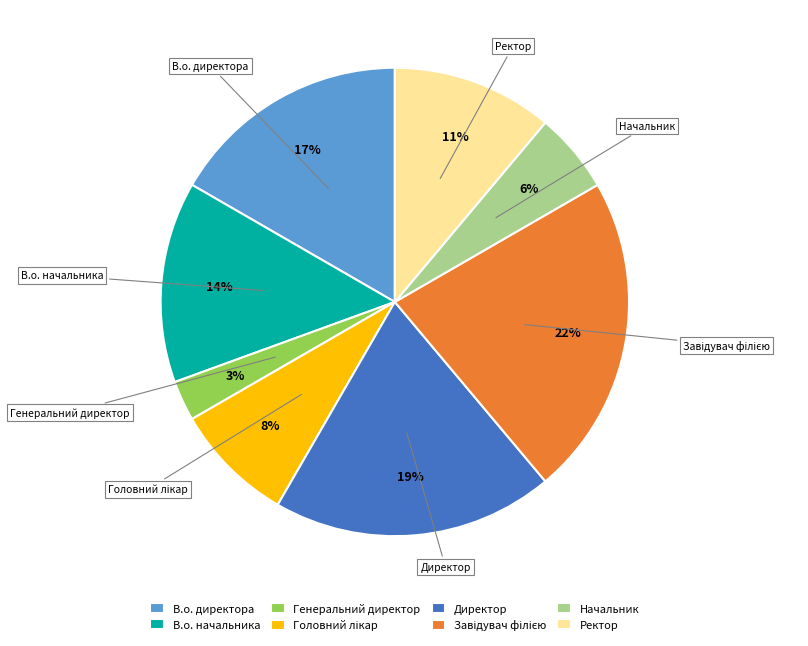

Which has a higher value, В.о. начальника or Директор?

Директор